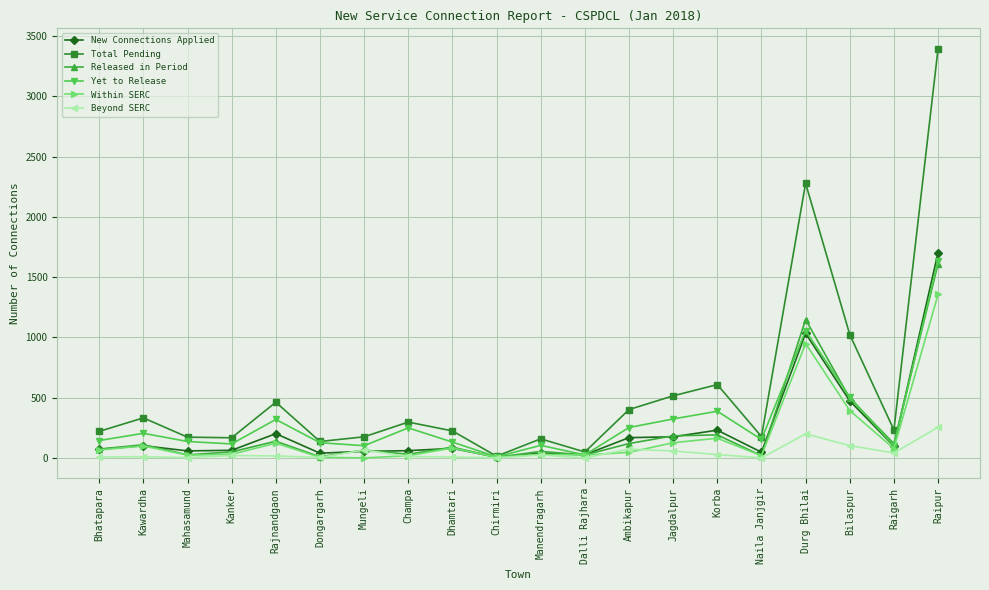

At which category is the sum across all series the highest?

Raipur